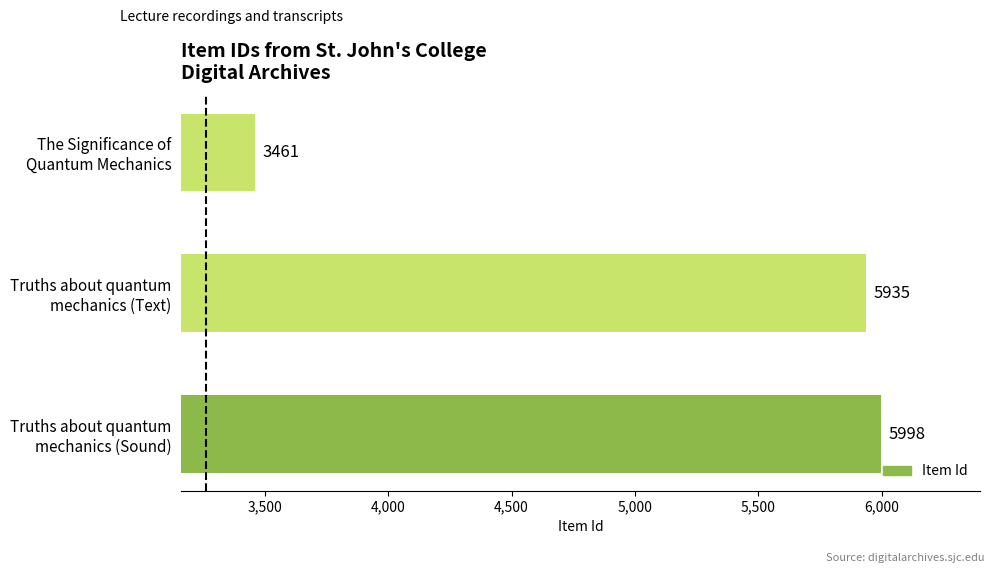

What is the difference between the maximum and minimum values?

2537